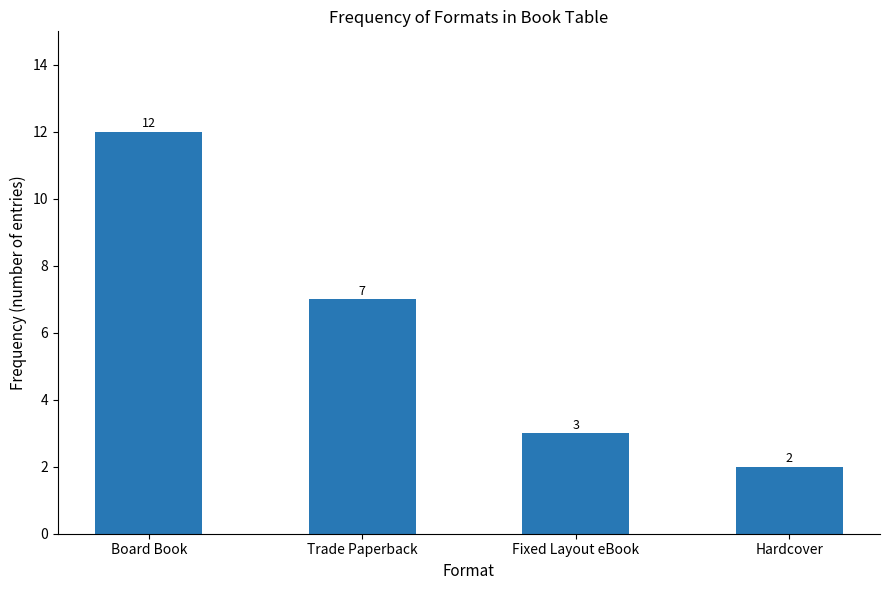

Reading right to left, extract all data points from this chart.

Hardcover=2	Fixed Layout eBook=3	Trade Paperback=7	Board Book=12